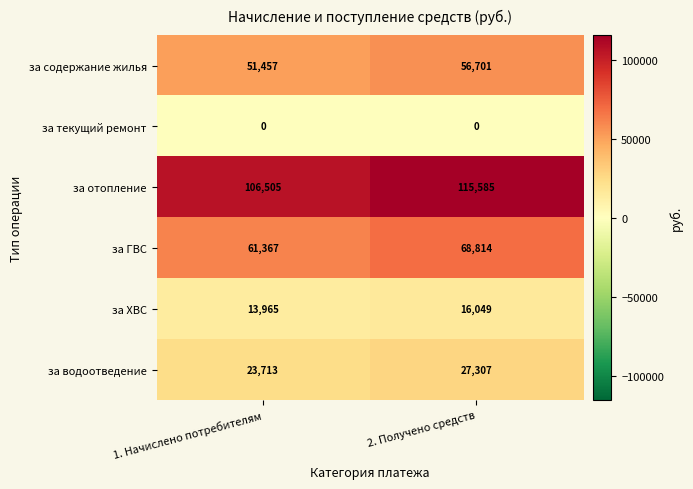

True or false: за содержание жилья has a value of 56701 at 2. Получено средств.

True